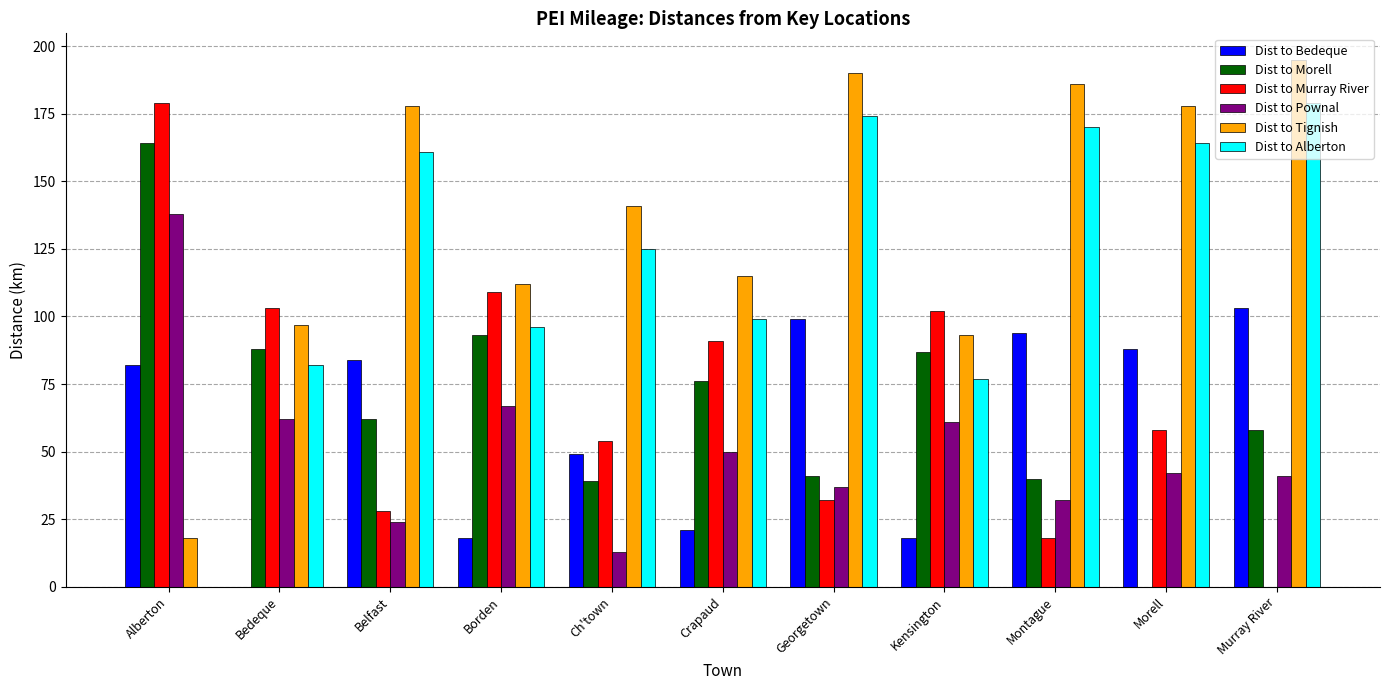

The Dist to Morell series shows 26 at Montague. True or false?

False